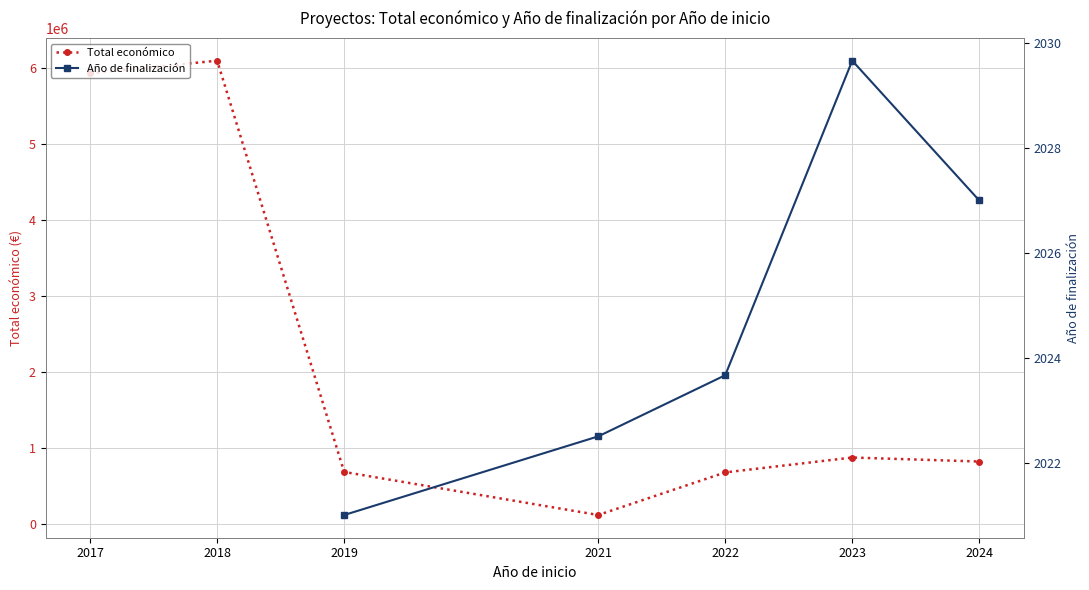

What is the sum of the Total económico values at 2024 and 2017?

6747826.0